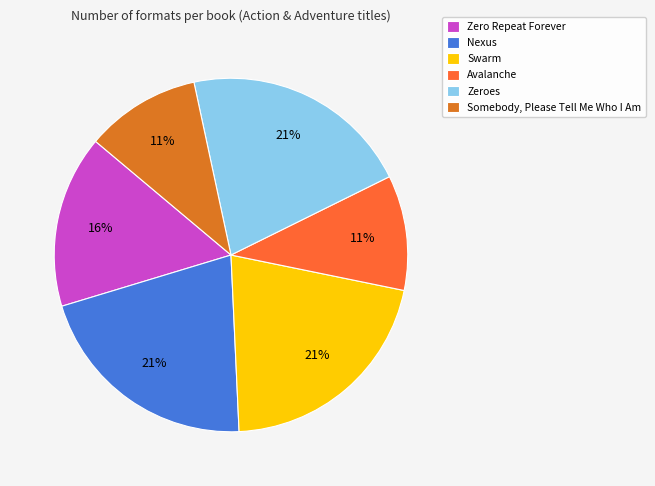

To the nearest percent, what portion does Somebody, Please Tell Me Who I Am represent?

11%